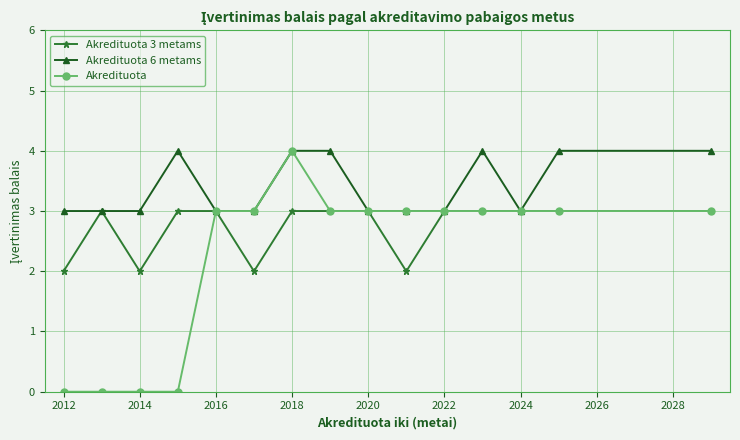

Rank the series by their average value, from highest to lowest.

Akredituota 6 metams, Akredituota 3 metams, Akredituota